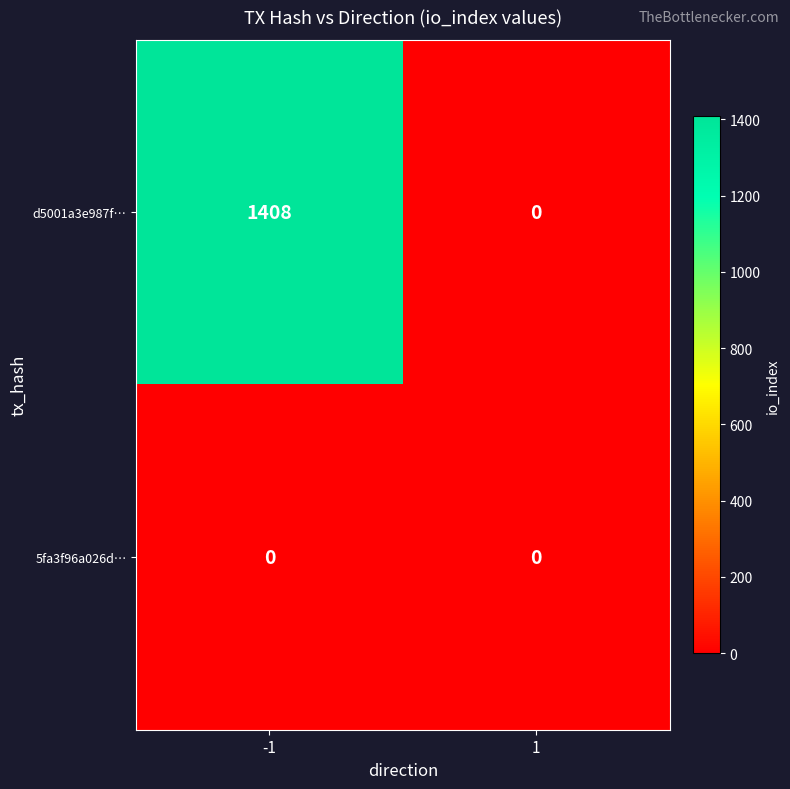

Reading left to right, extract all data points from this chart.

d5001a3e987f…: 1408	0
5fa3f96a026d…: 0	0